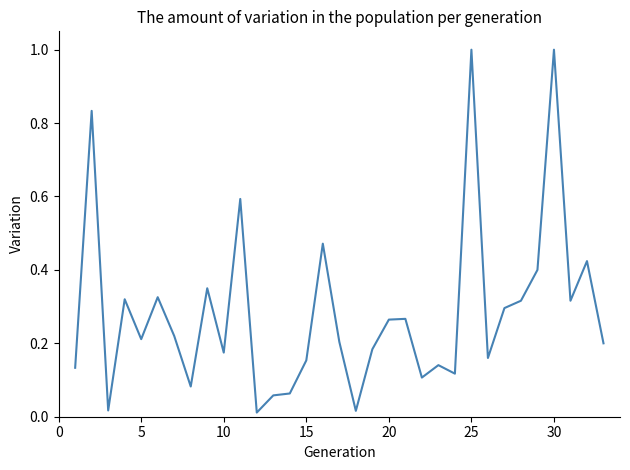

How many series are shown in this chart?

1